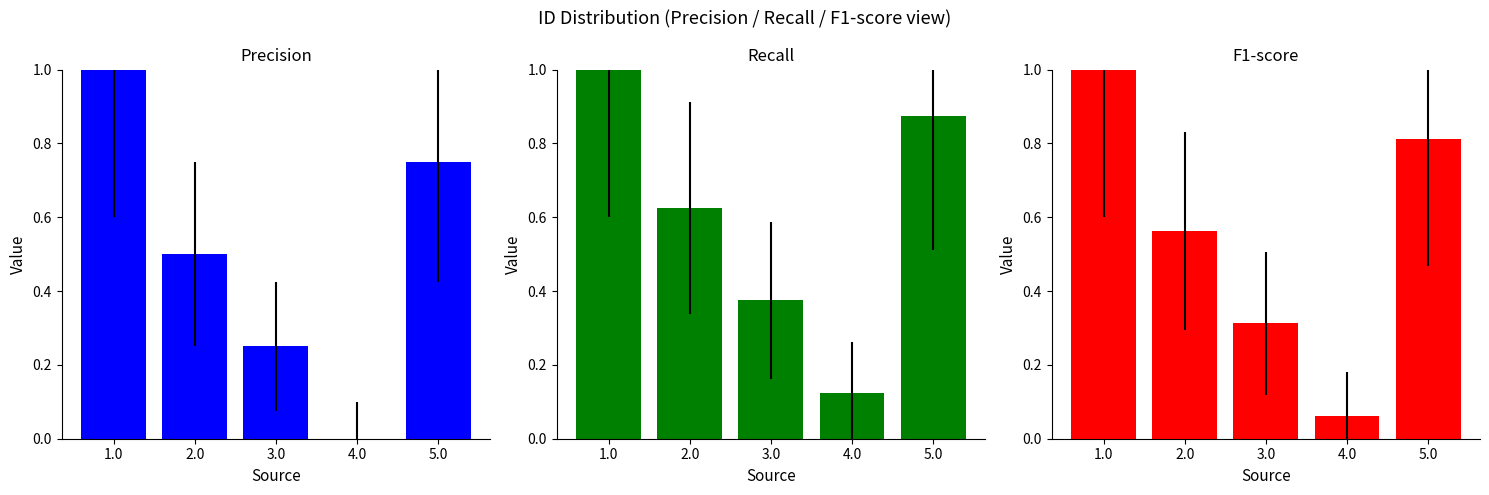

What is the difference between the Precision values at 1.0 and 4.0?

1.0